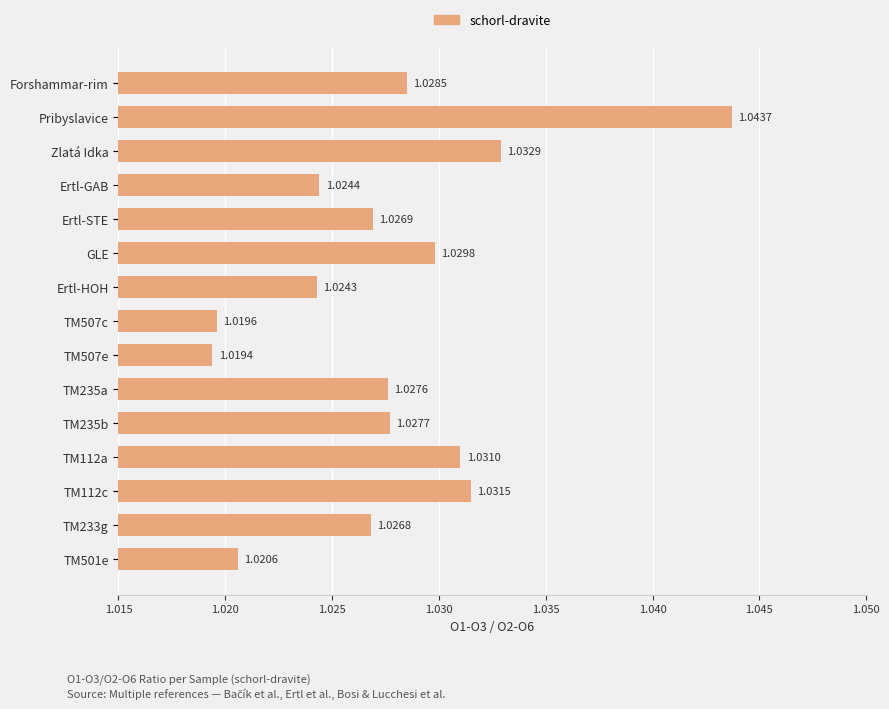

Which has a higher value, TM507e or Zlatá Idka?

Zlatá Idka